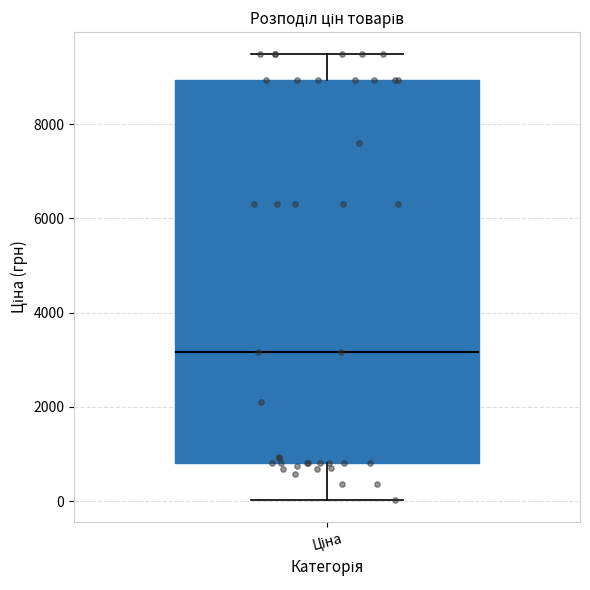

Read this box plot against the y-axis: the position of the median line, the range covered by the box, and the ends of both whiskers. The values are not printed on the chart, so give them approximately, as read against the axis.

median 3200, box 800 to 9000, whiskers 0 to 9400